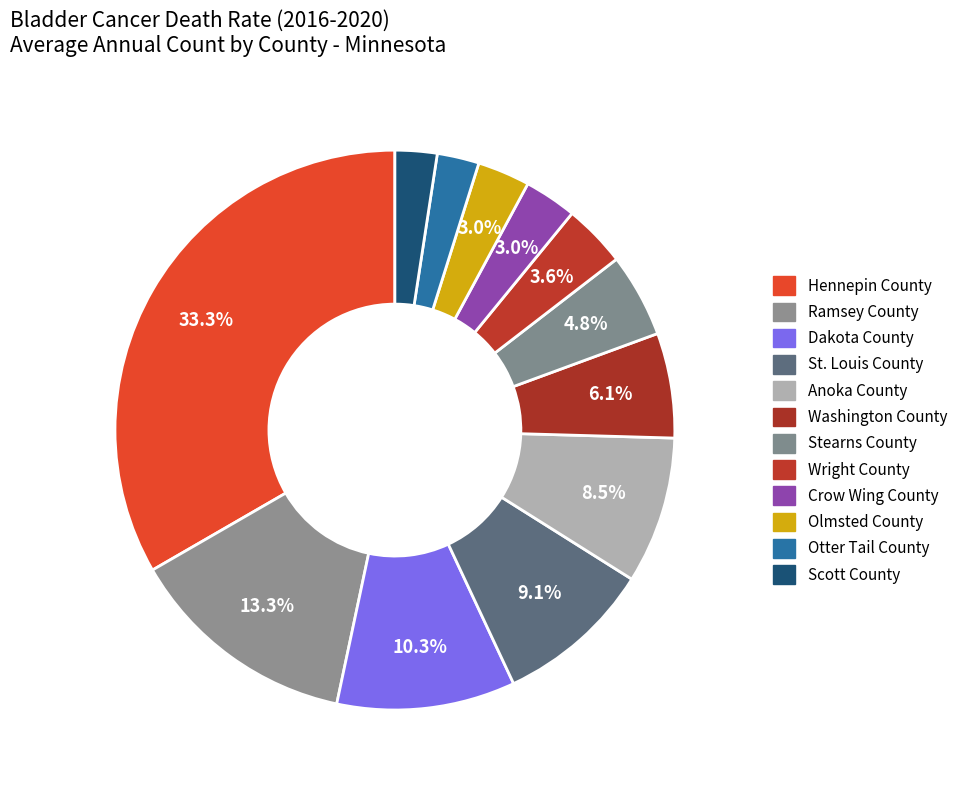

To the nearest percent, what portion does Otter Tail County represent?

2%